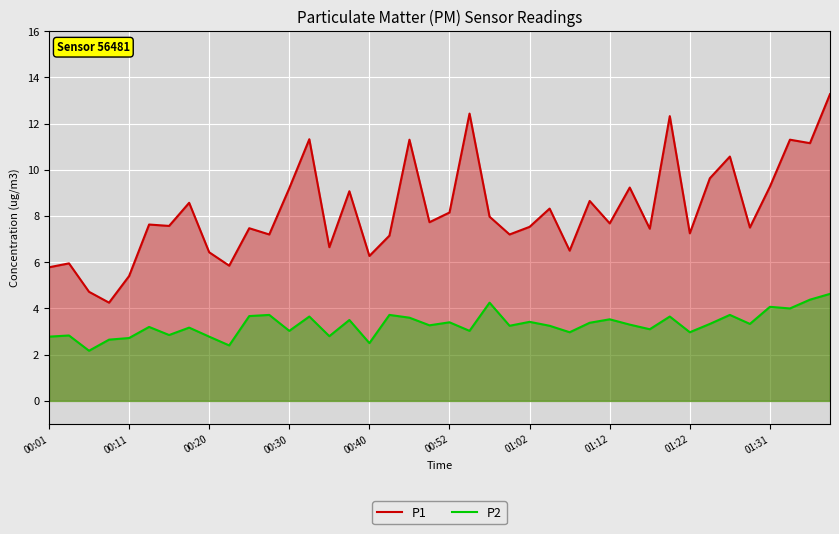

What is the sum of all P2 values?

132.0